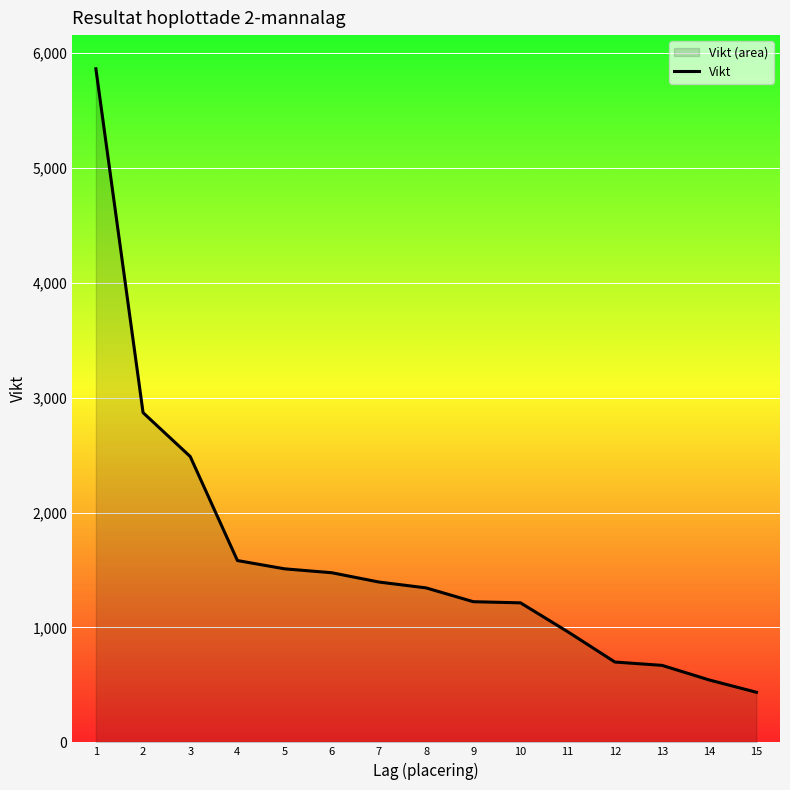

Which category has the lowest value across all series?

15